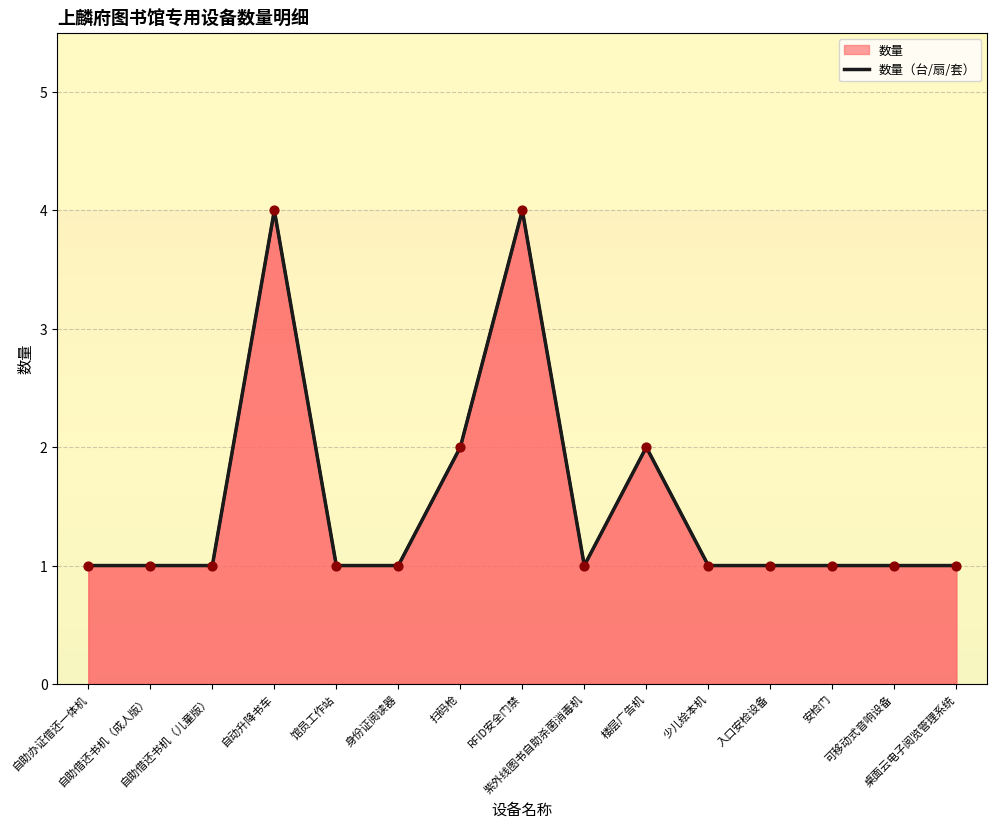

Which has a higher value, 身份证阅读器 or 自助办证借还一体机?

身份证阅读器